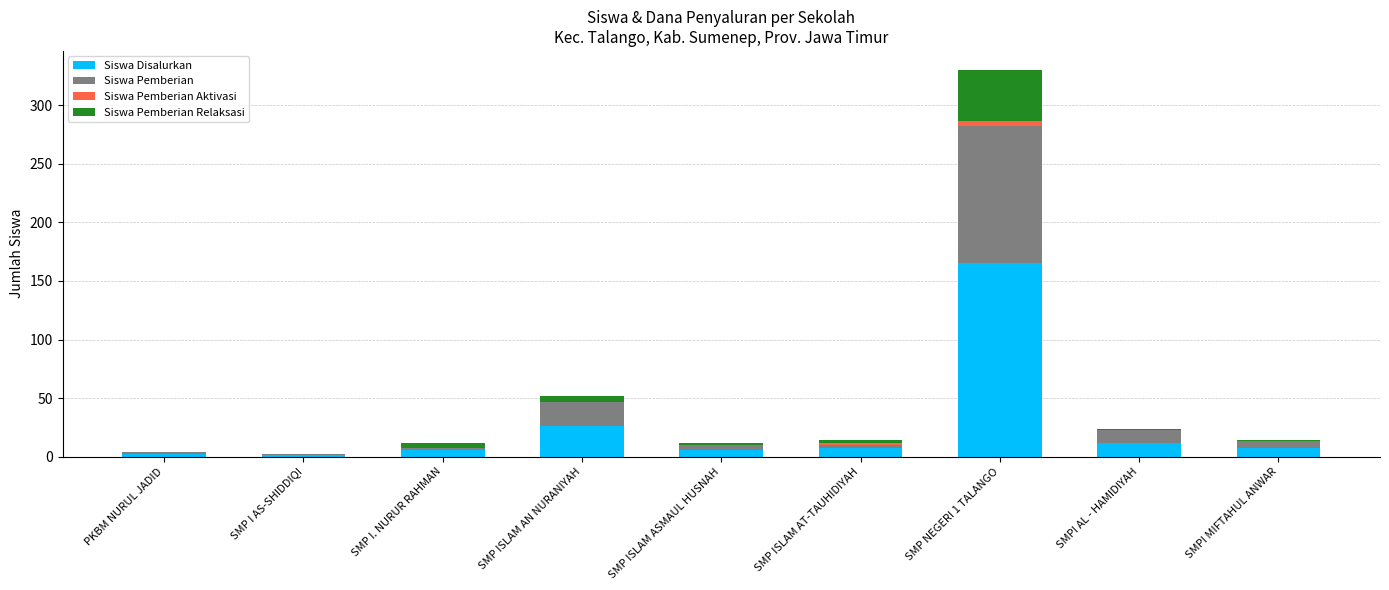

Where is Siswa Disalurkan nearest to the value 83?

SMP ISLAM AN NURANIYAH